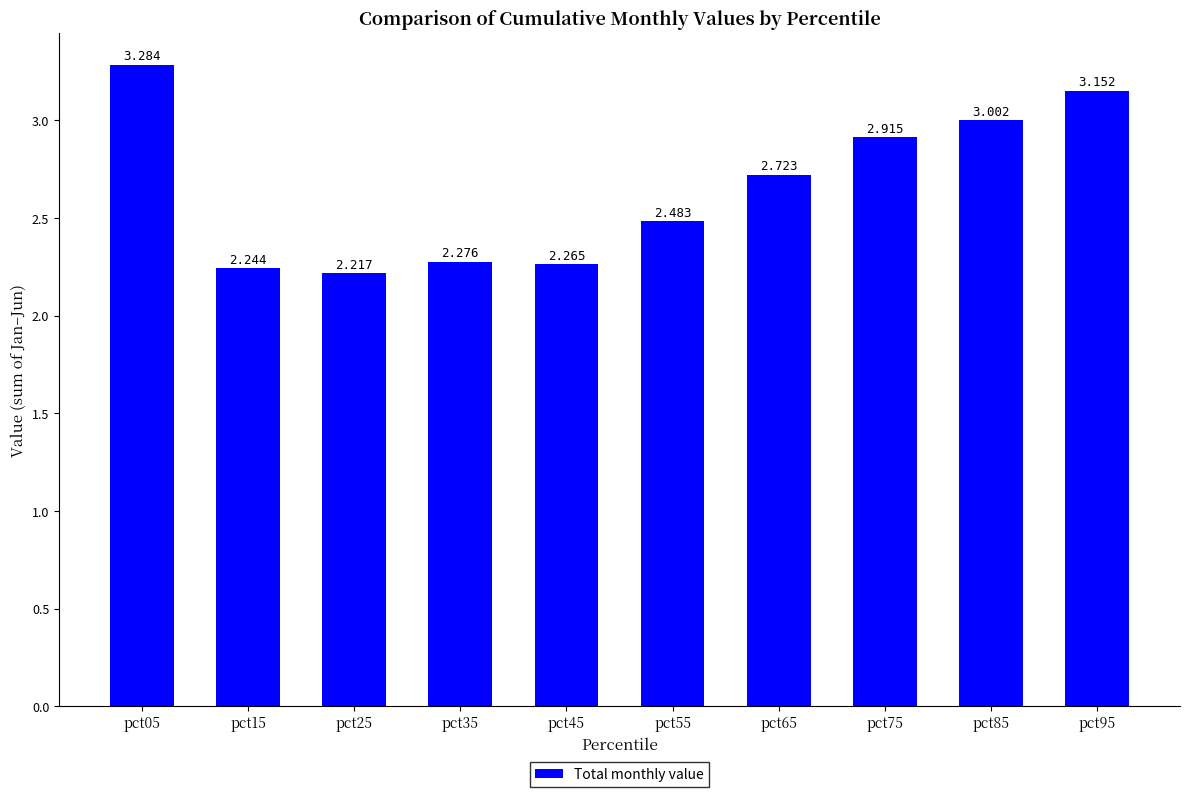

List the labels in order of value, smallest first.

pct25, pct15, pct45, pct35, pct55, pct65, pct75, pct85, pct95, pct05